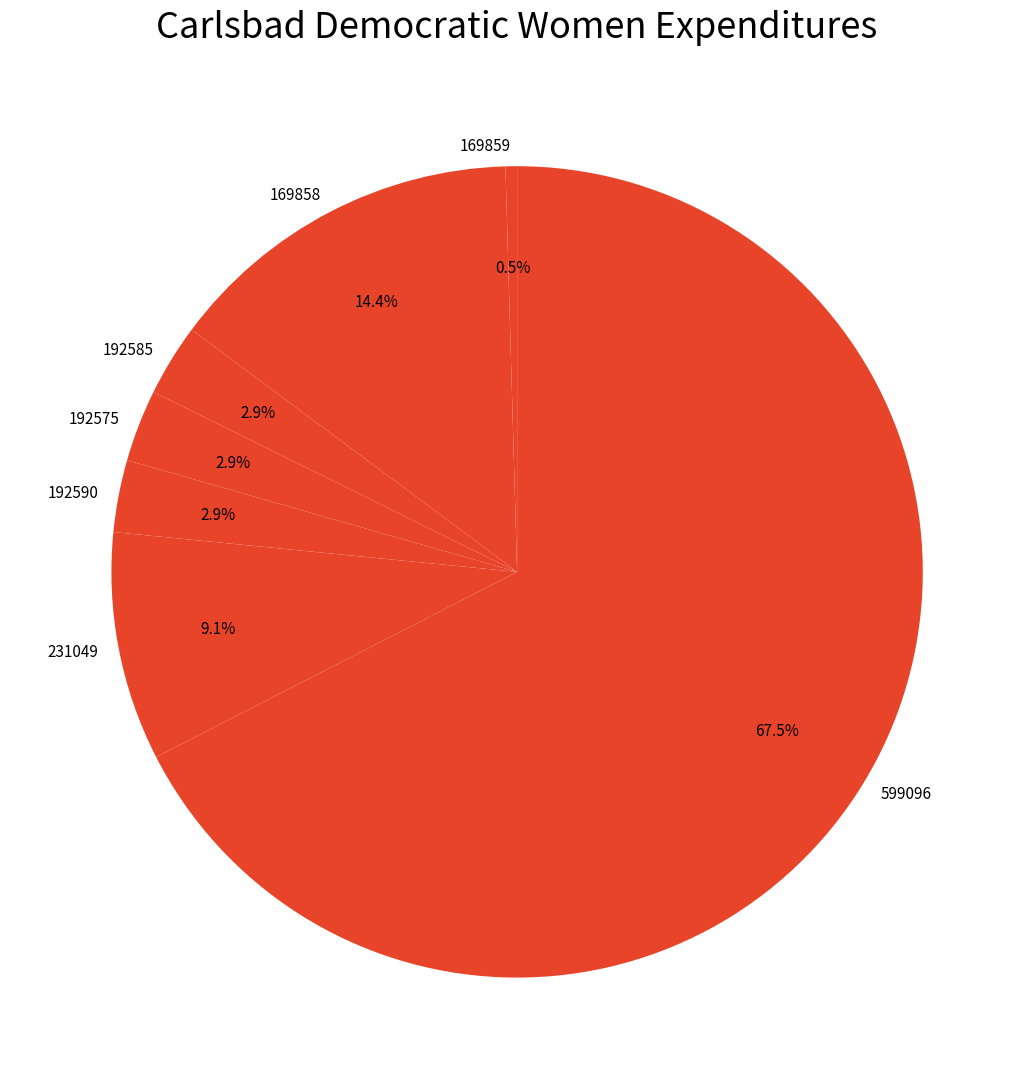

To the nearest percent, what is the average slice percentage?

14%